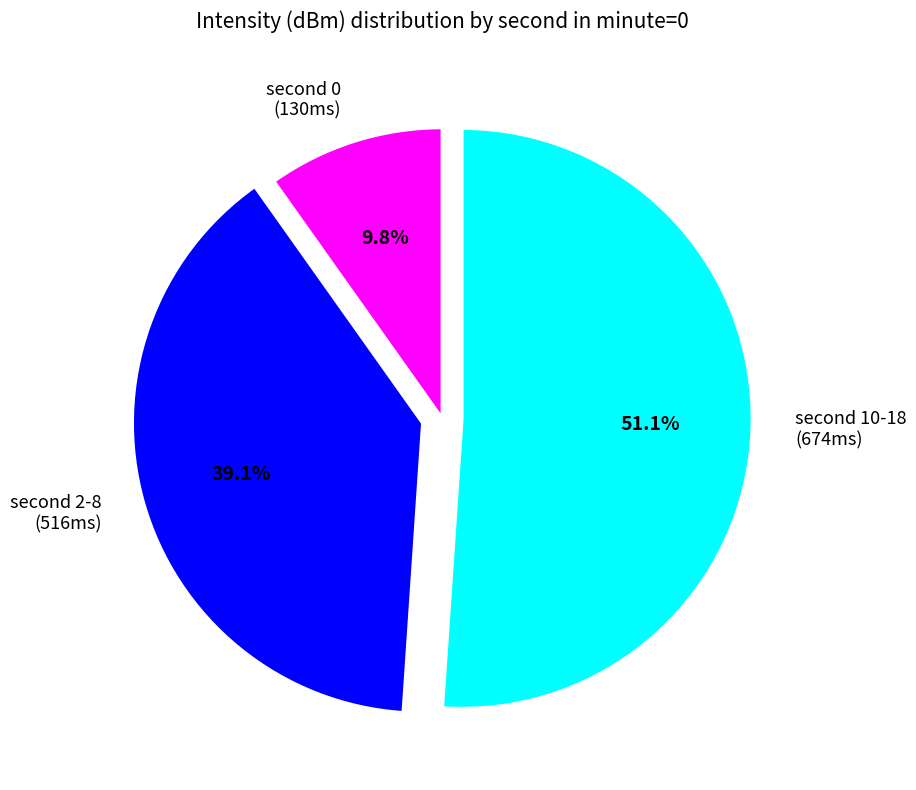

Which category accounts for the majority?

second 10-18 (674ms)